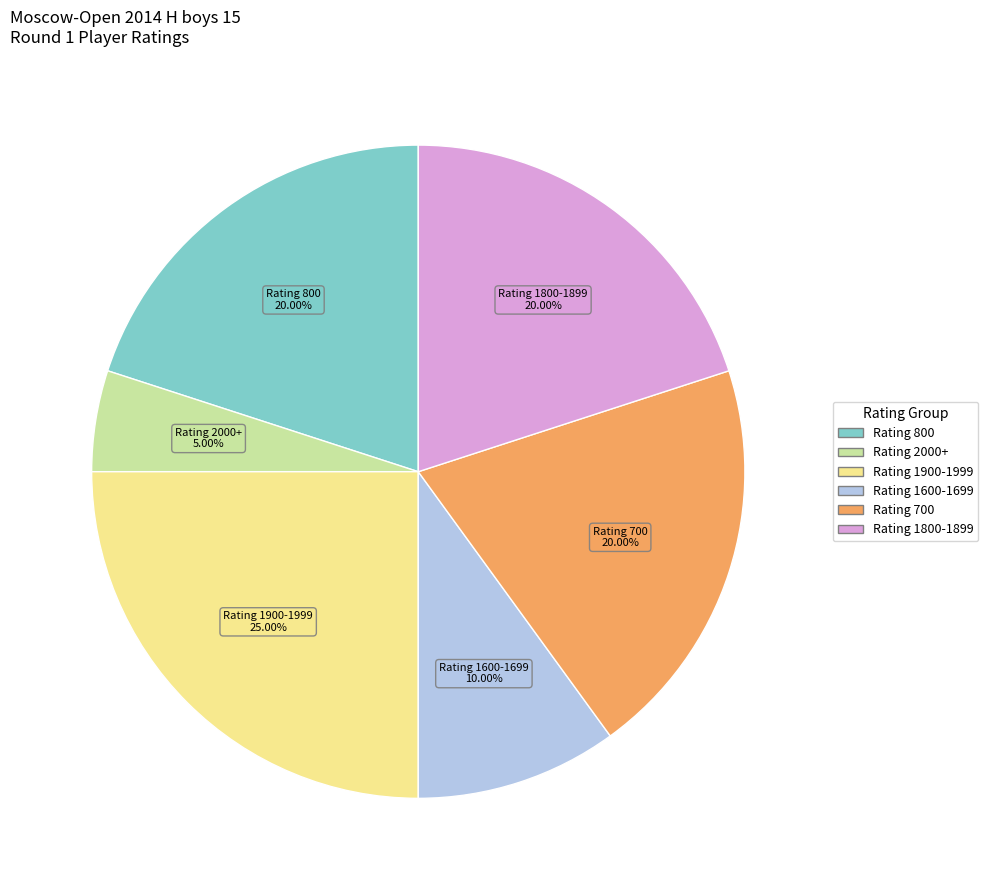

What is the largest slice in the pie chart?

Rating 1900-1999